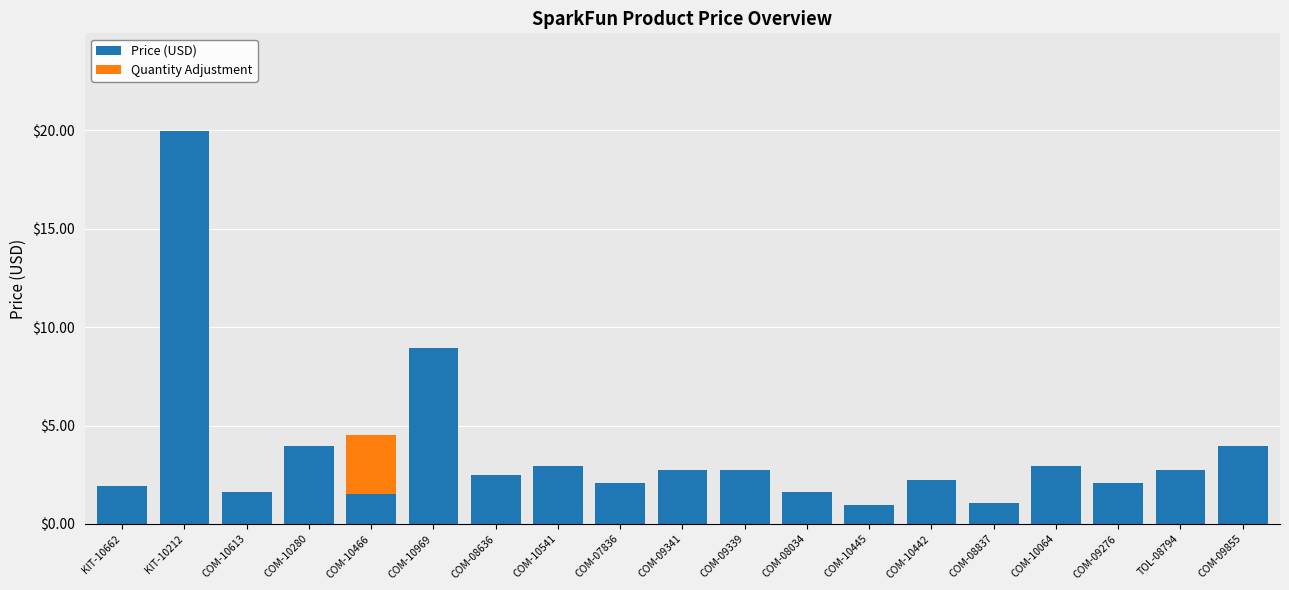

Where is Price (USD) nearest to the value 10?

COM-10969